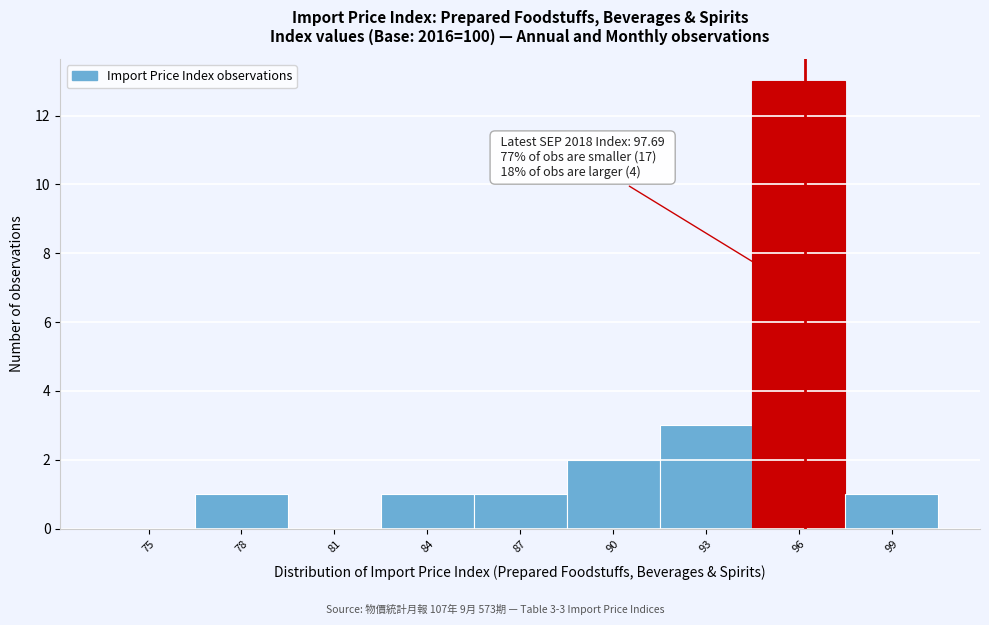

Reading left to right, what are all the values shown in this chart?

75=0	78=1	81=0	84=1	87=1	90=2	93=3	96=13	99=1